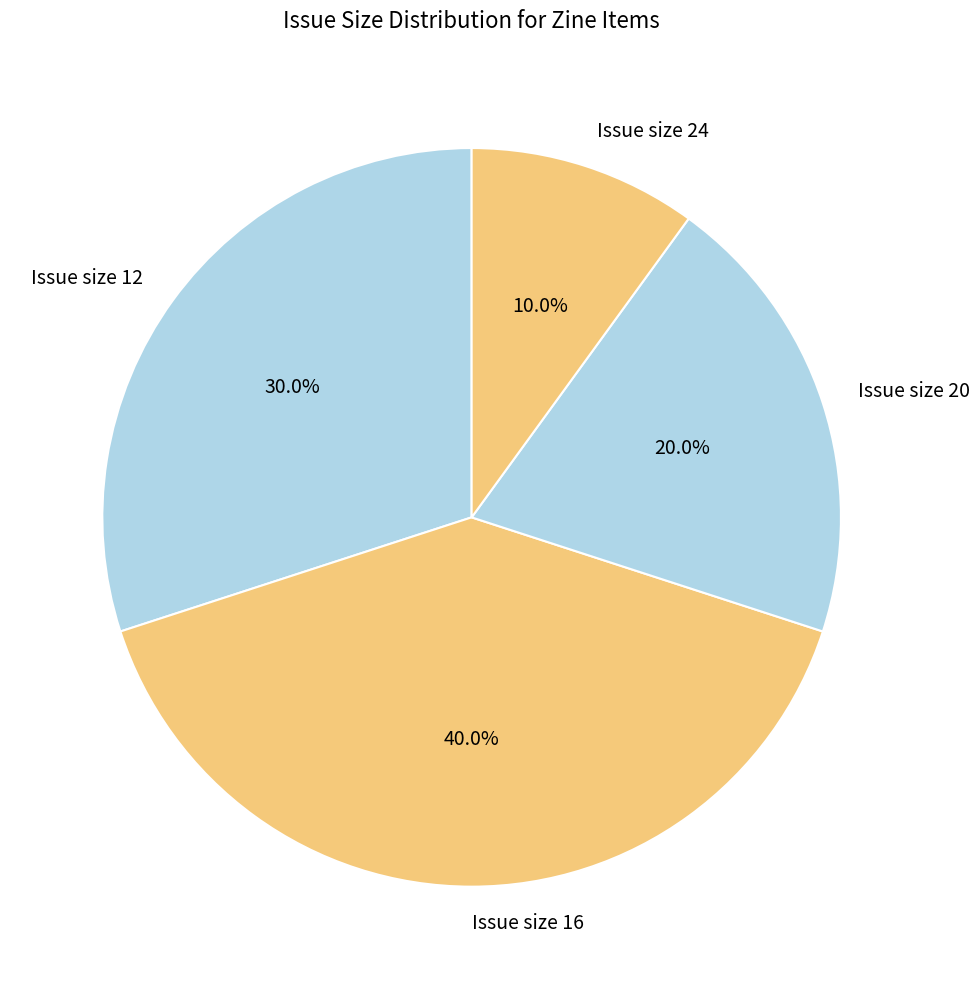

To the nearest percent, what is the average slice percentage?

25%